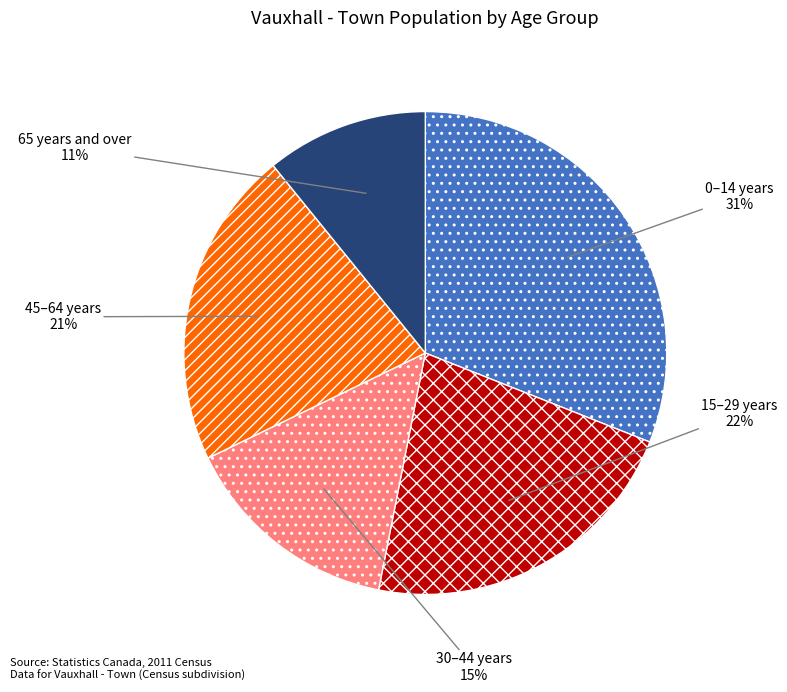

To the nearest percent, what is the average slice percentage?

20%